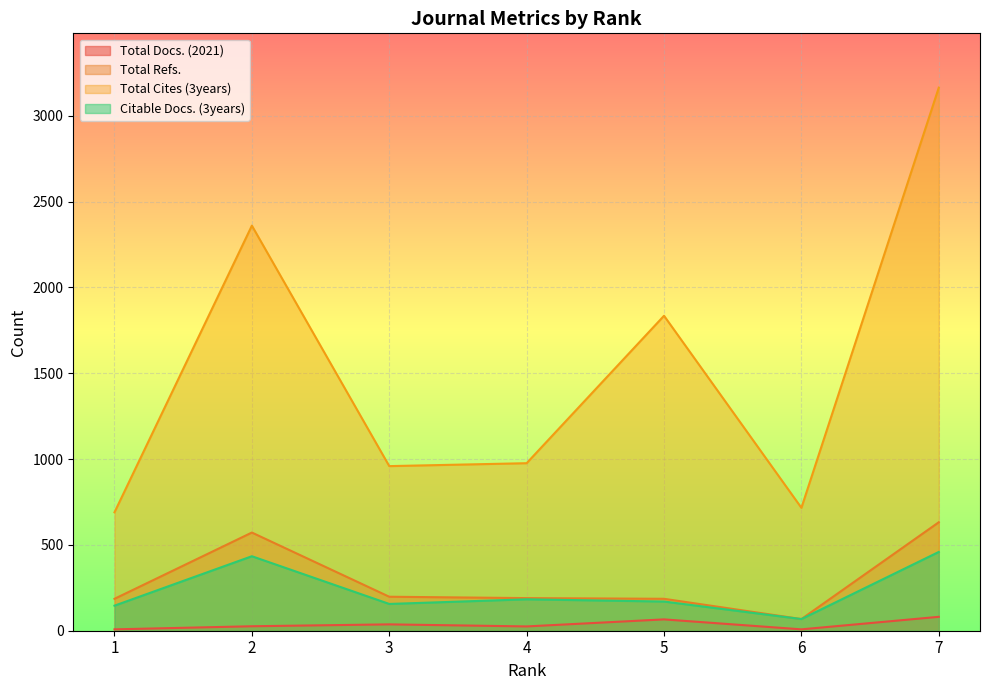

Is it true that Citable Docs. (3years) equals 206 at 3?

False